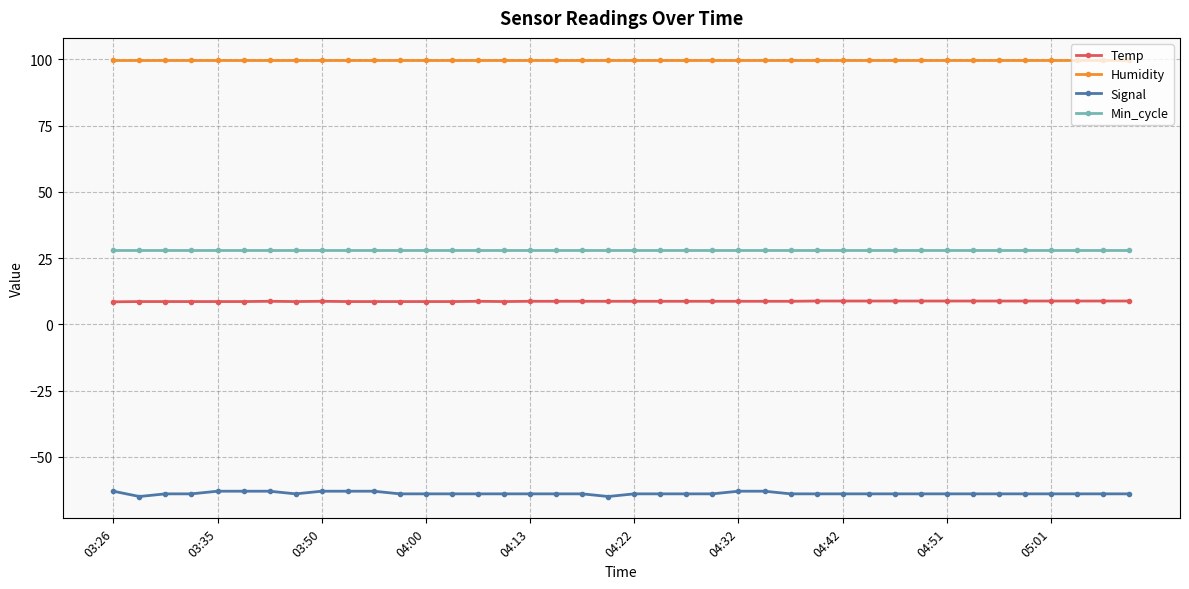

True or false: Humidity and Temp intersect in this chart.

False